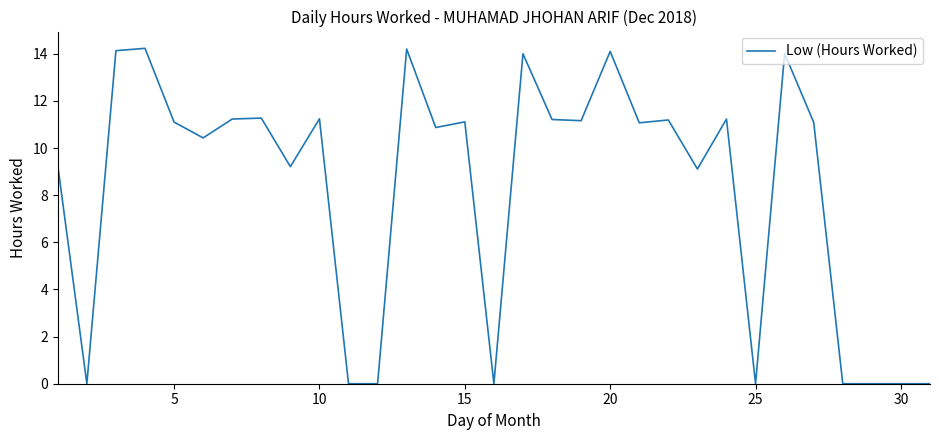

What is the maximum value shown in the chart?

14.2